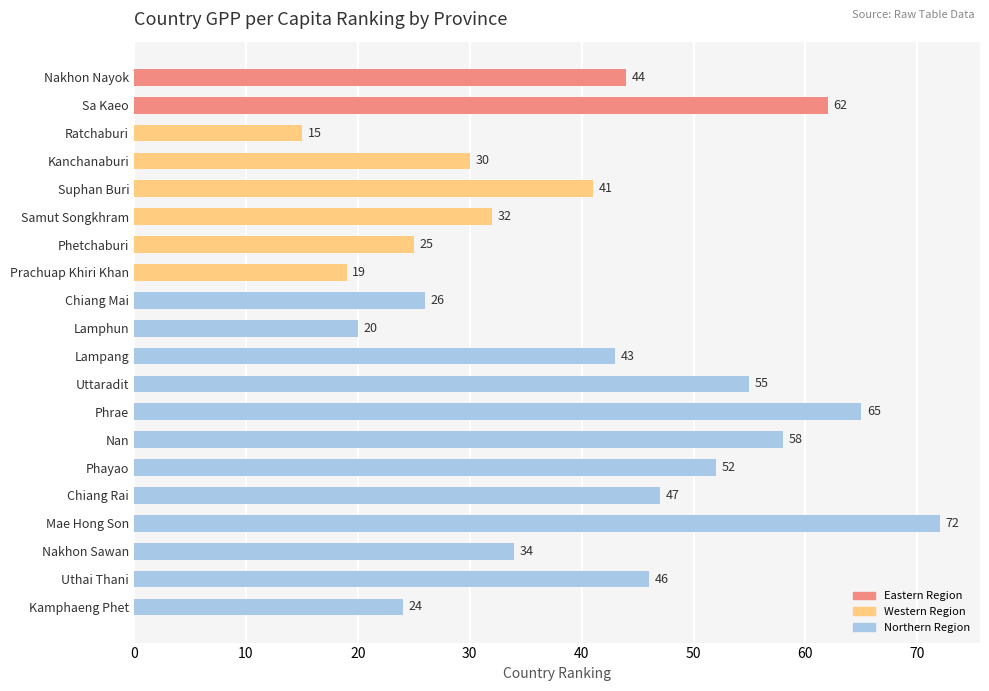

Approximately how many times larger is the value at Samut Songkhram compared to Phayao?

0.6